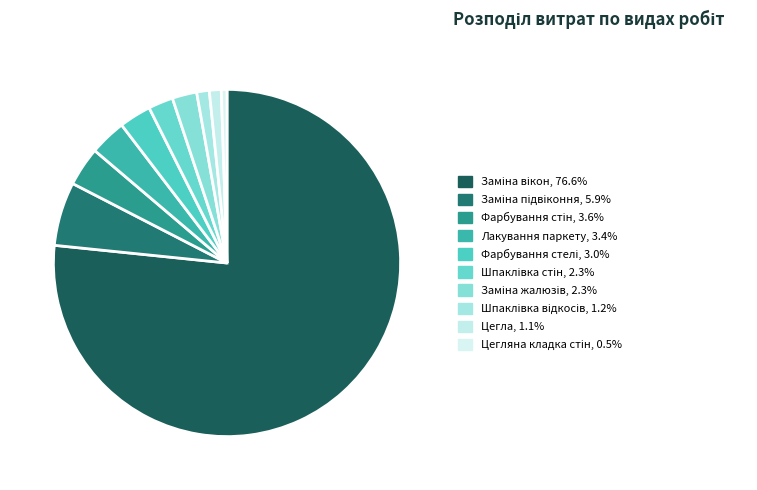

What is the smallest slice in the pie chart?

Цегляна кладка стін